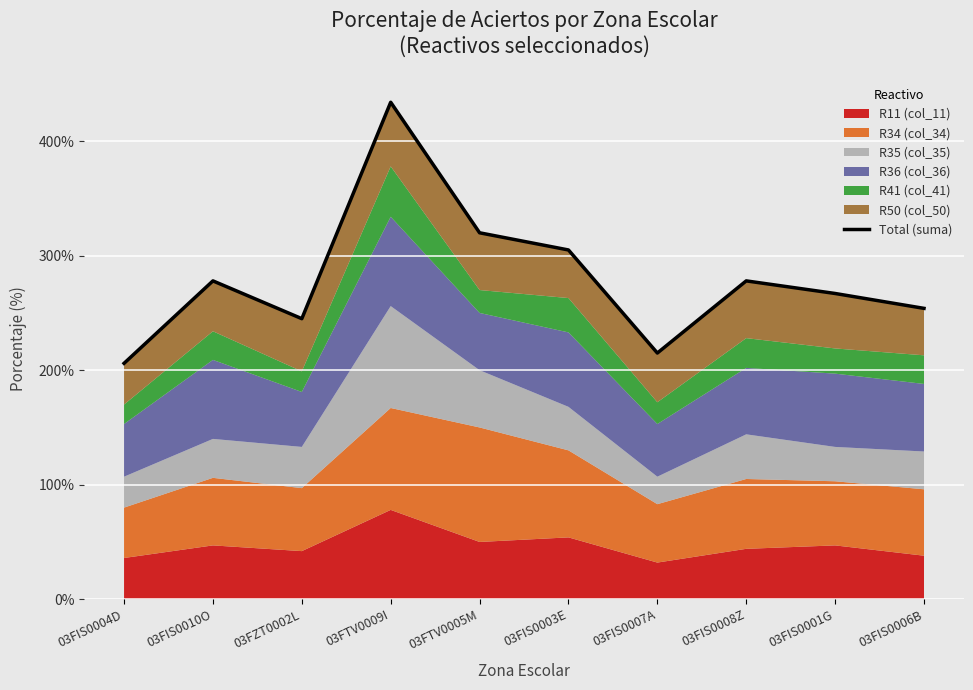

What is the difference between the maximum and second lowest values?

219